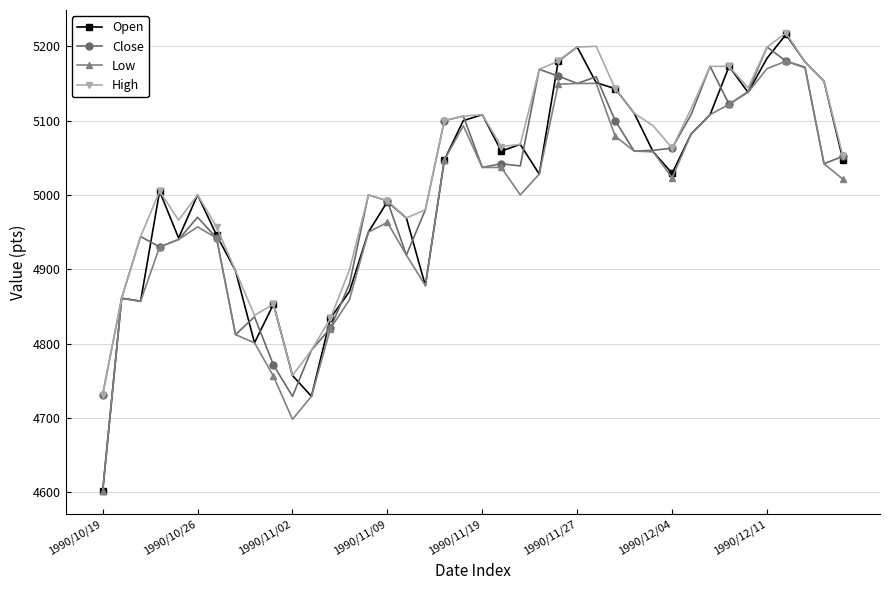

How many lines are shown in the chart?

4